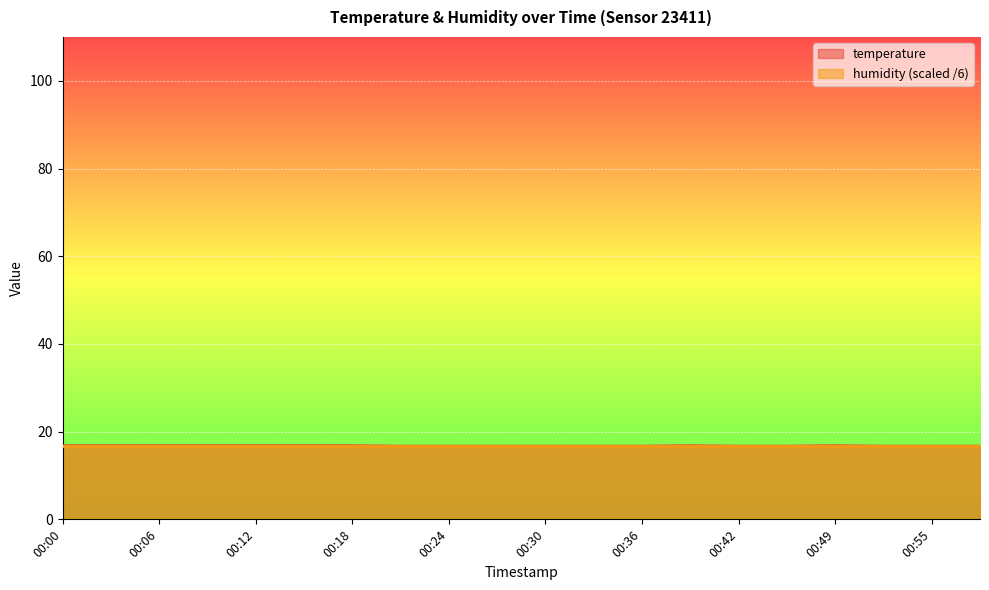

List the labels in order of value, smallest first.

00:21, 00:24, 00:27, 00:30, 00:33, 00:36, 00:42, 00:45, 00:52, 00:55, 00:58, 00:00, 00:03, 00:06, 00:09, 00:12, 00:15, 00:18, 00:39, 00:49